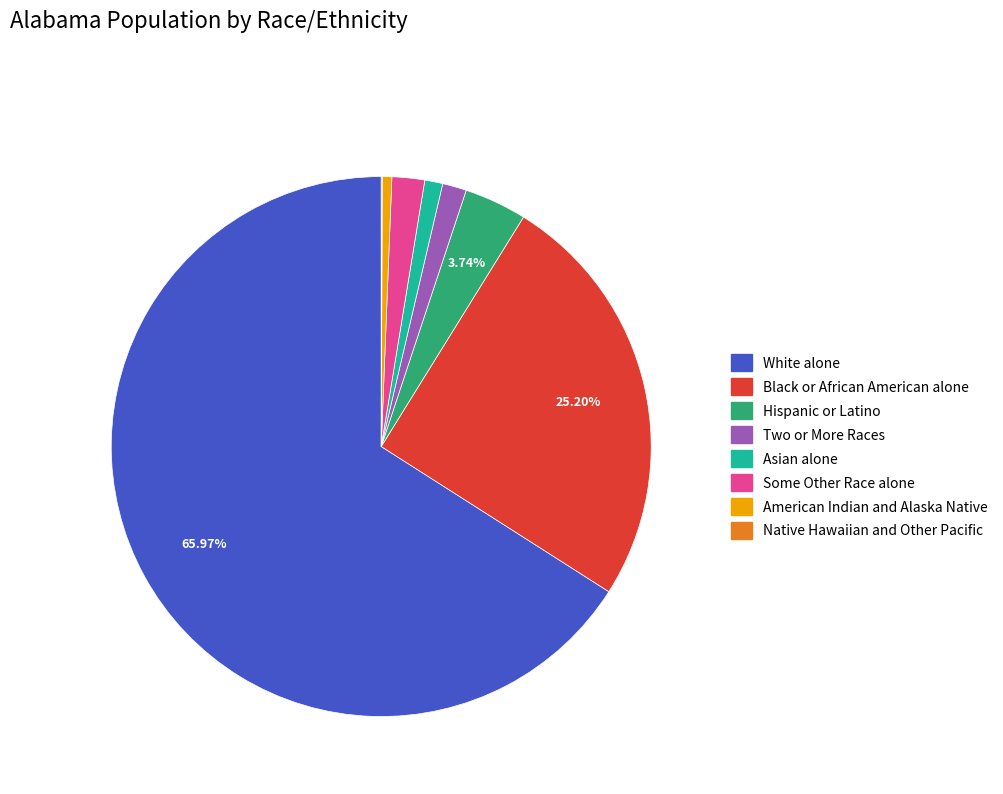

To the nearest percent, what portion does Two or More Races represent?

1%